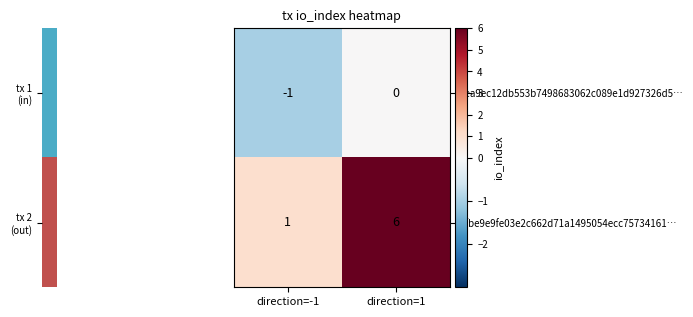

What is the minimum value shown in the chart?

-1